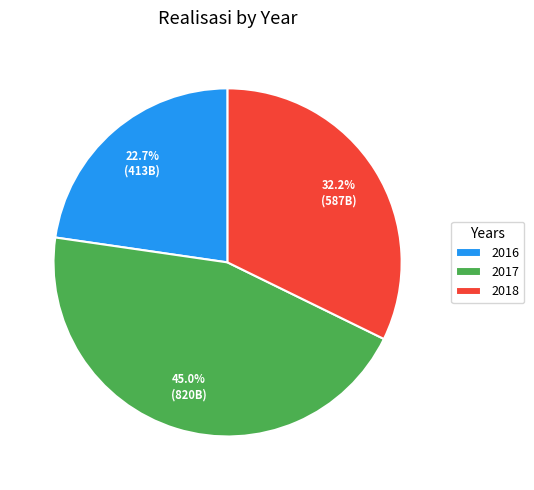

Which has a higher value, 2018 or 2016?

2018